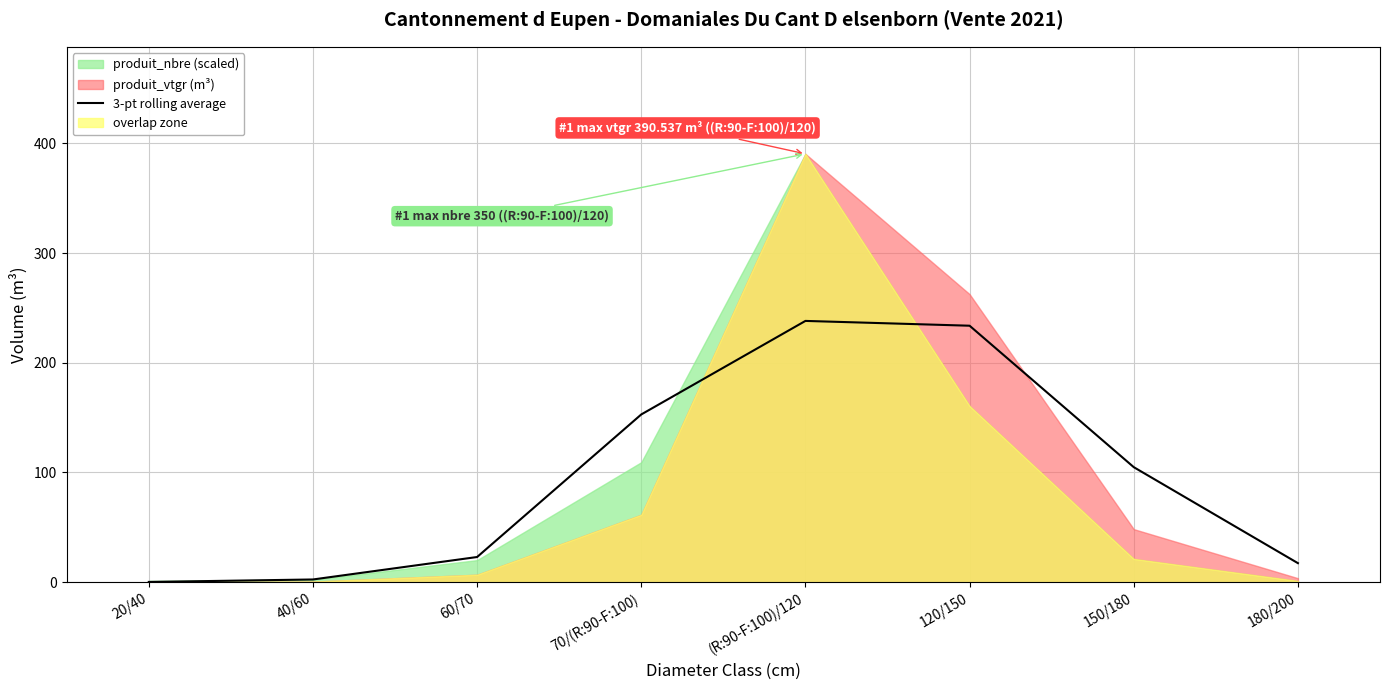

What is the minimum value shown in the chart?

0.2